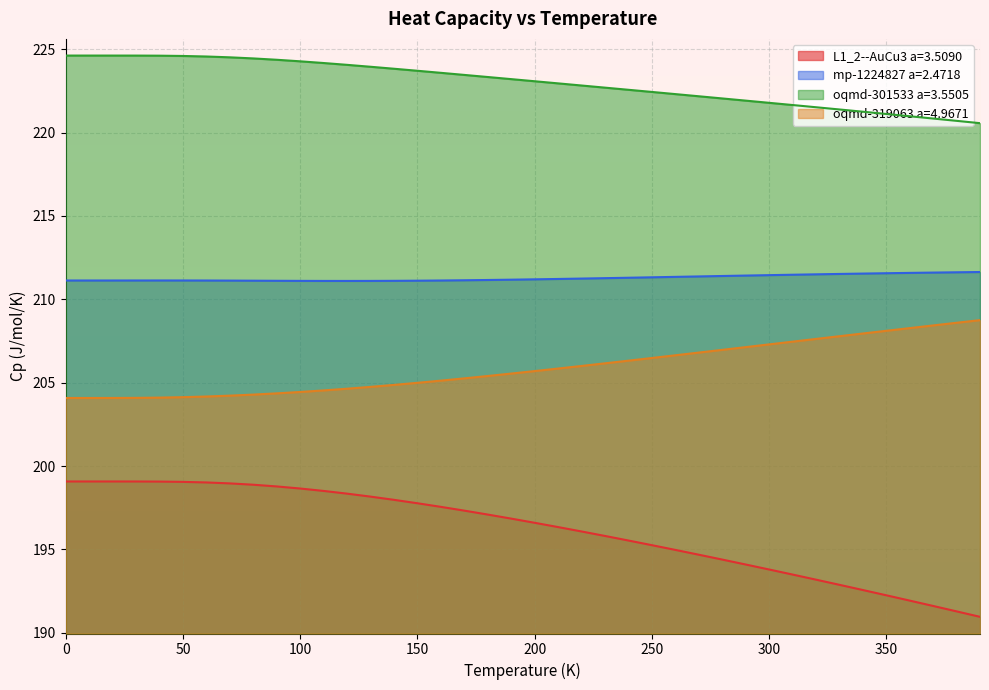

List the series in order of their overall mean, lowest first.

L1_2--AuCu3 a=3.5090, oqmd-319063 a=4.9671, mp-1224827 a=2.4718, oqmd-301533 a=3.5505